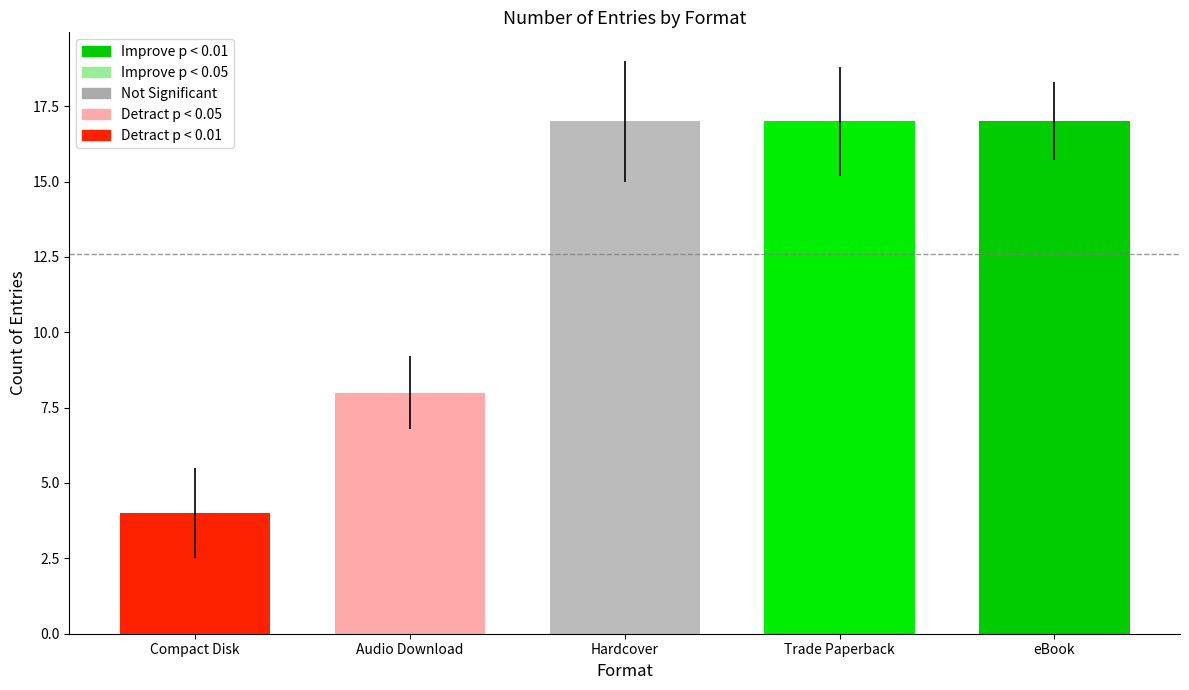

Is it true that the value at Audio Download is 8?

True